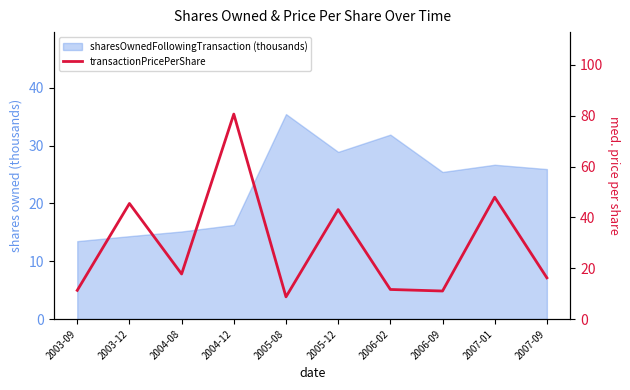

What is the label of the 3rd point from the left?

2004-08